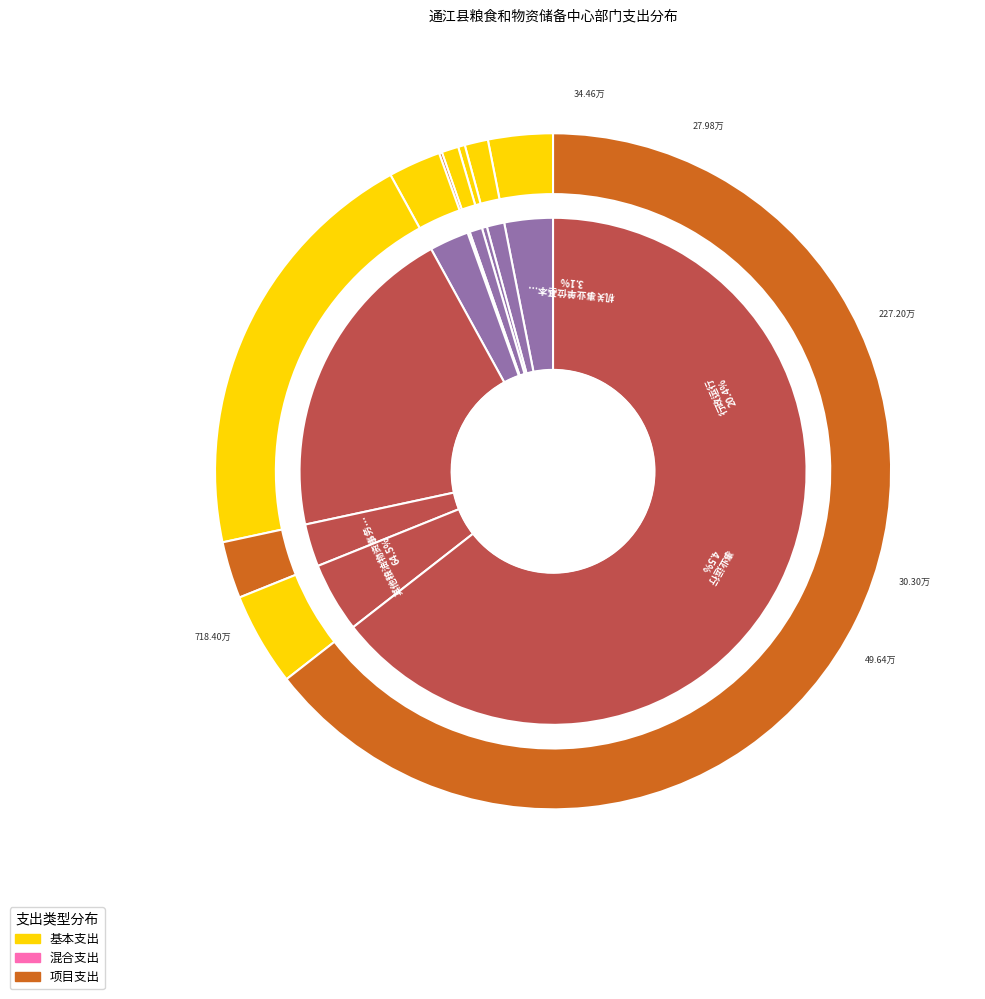

To the nearest percent, what is the difference between the largest and smallest slice percentages?

64%